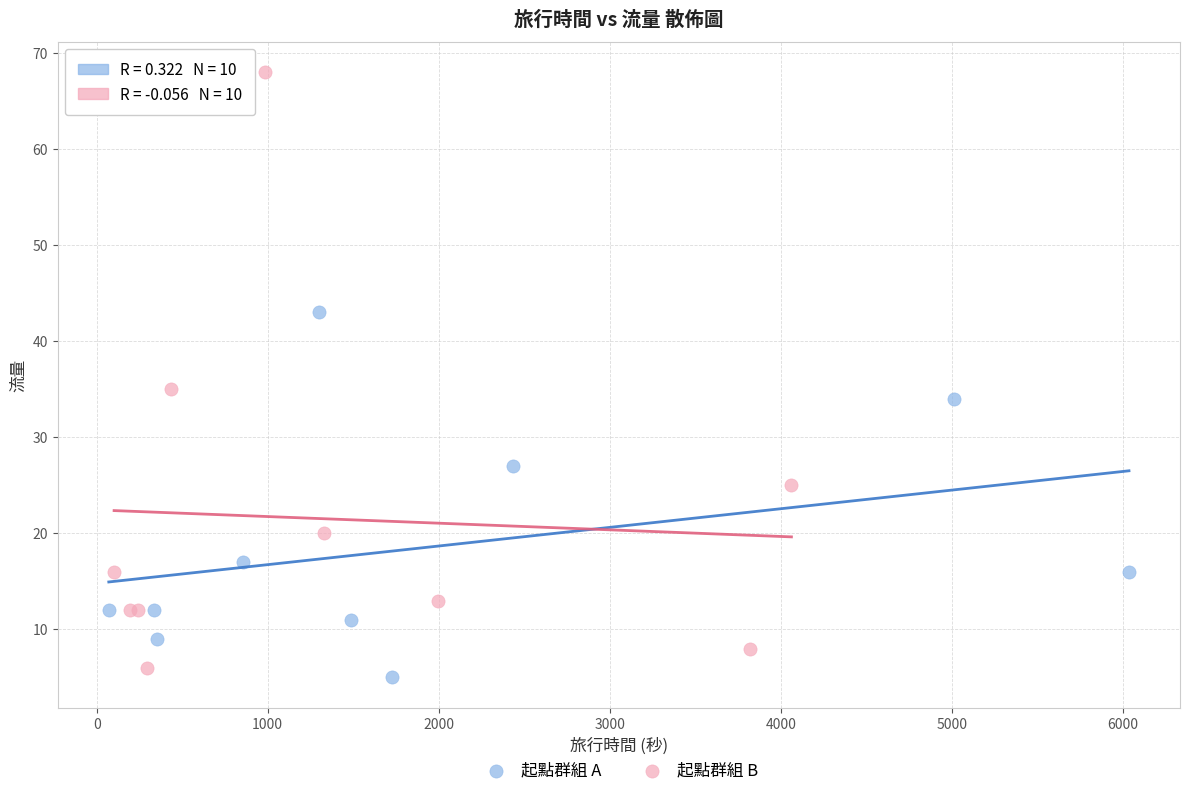

Which series contains the highest Y value?

起點群組 B